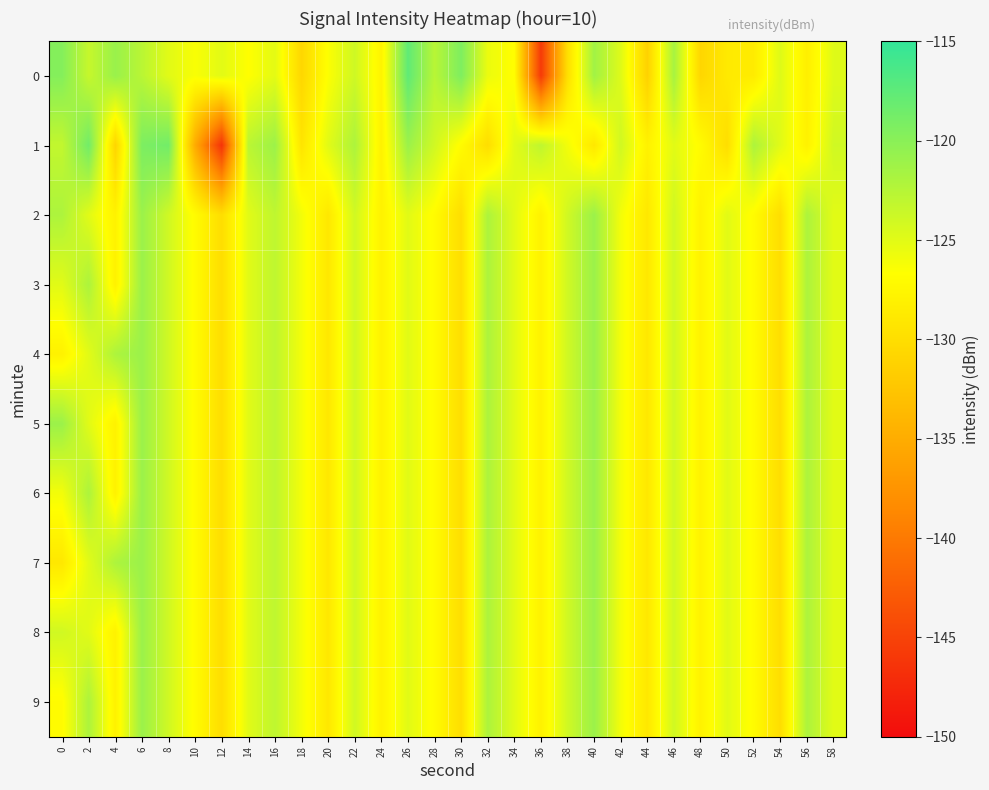

What is the total value across all series at 8?

-1235.7